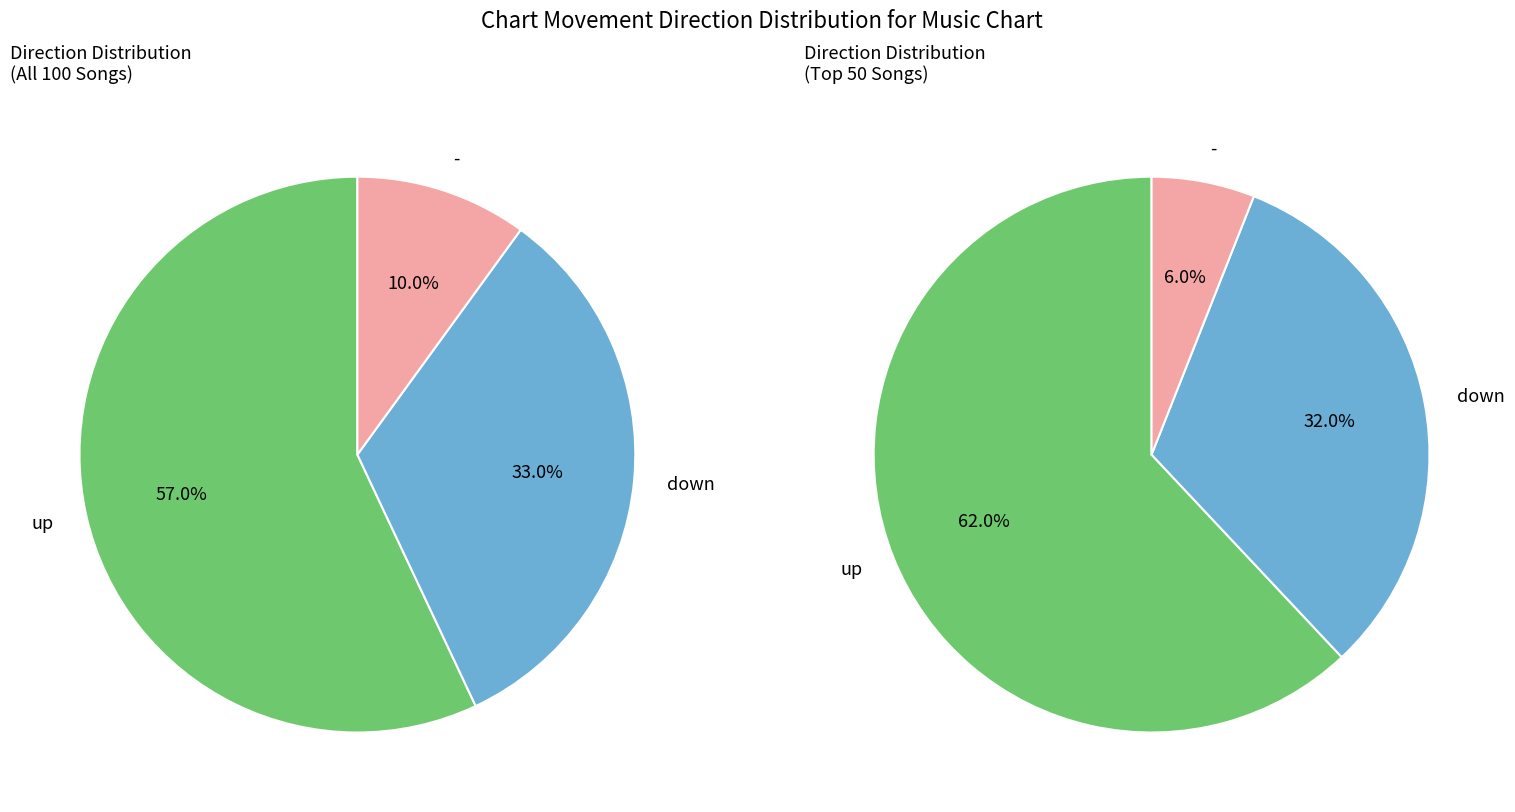

How many segments does this pie chart have?

3